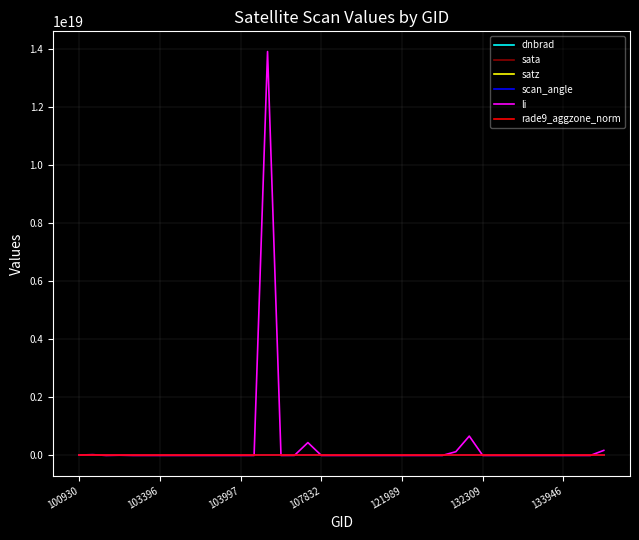

How many rade9_aggzone_norm values are between 0 and 1?

40